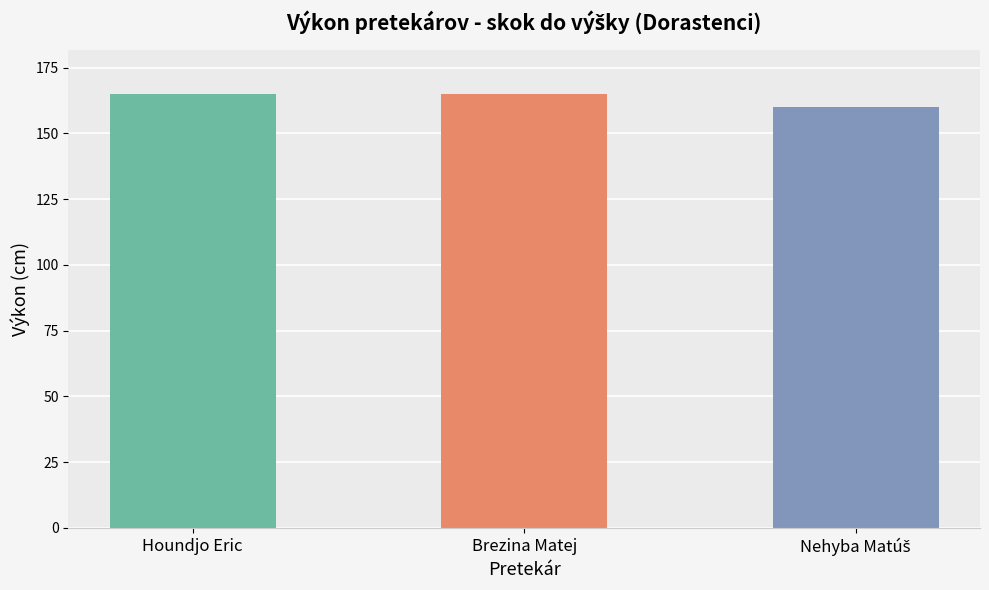

What is the label of the 3rd bar from the right?

Houndjo Eric